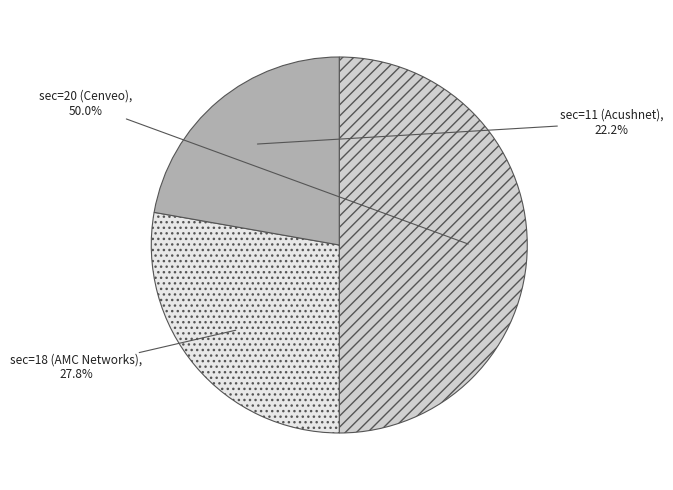

How many segments does this pie chart have?

3